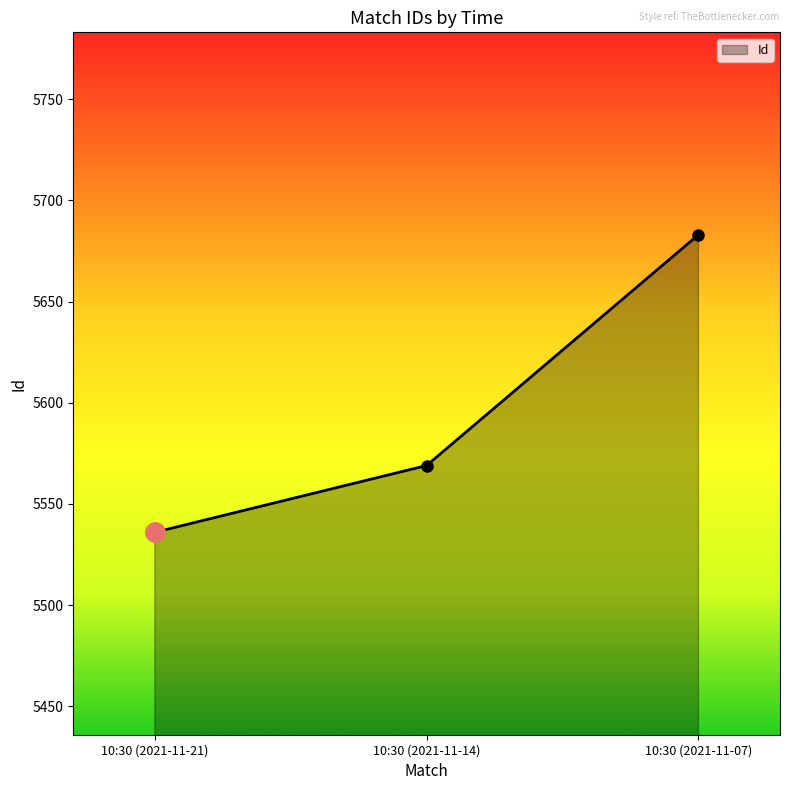

The chart shows a value of 5569 at 10:30 (2021-11-14). True or false?

True